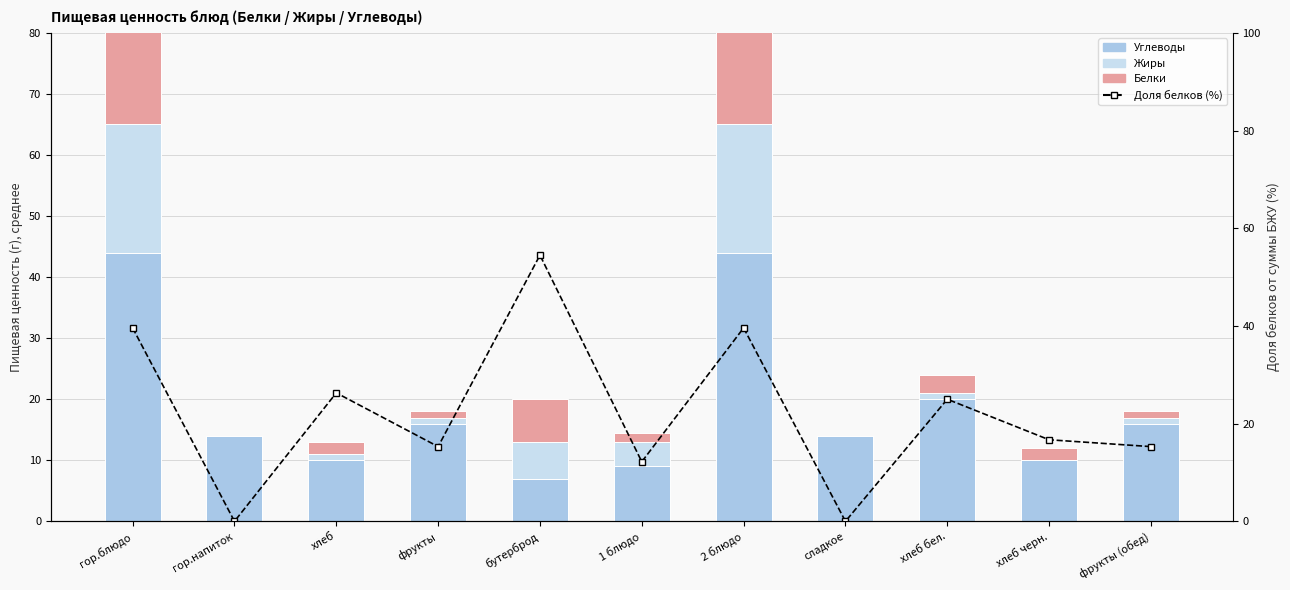

Between гор.напиток and хлеб бел., which series saw the biggest shift?

Доля белков (%)